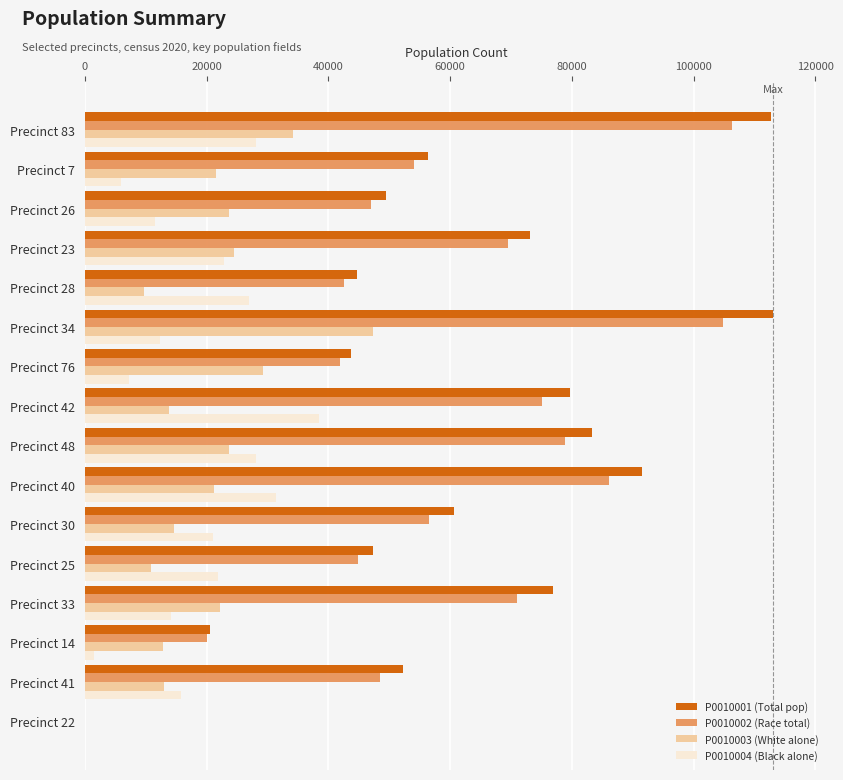

The value of P0010003 (White alone) at Precinct 41 is 12955. True or false?

True